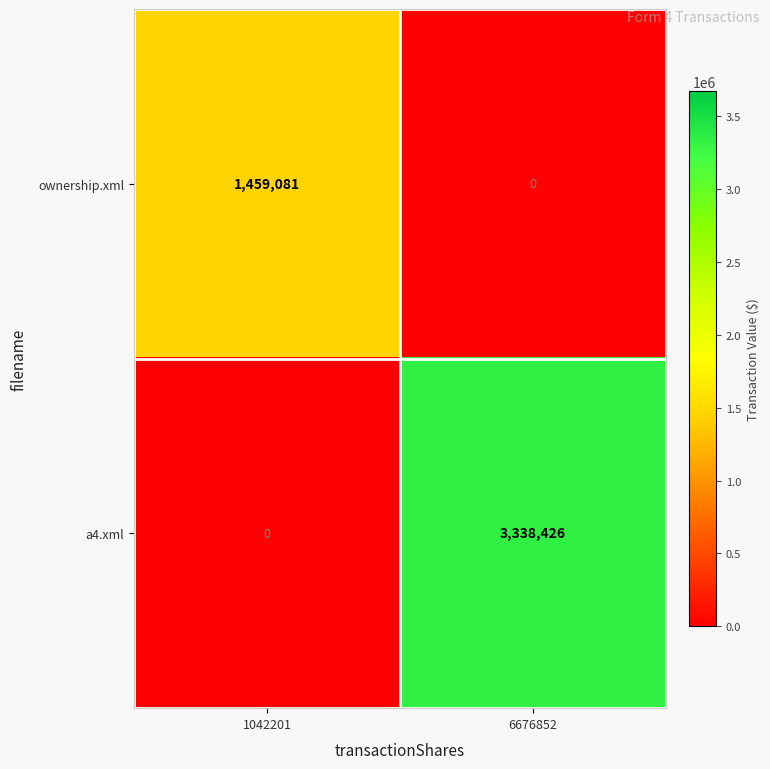

At how many categories does at least one series exceed 2651315?

1